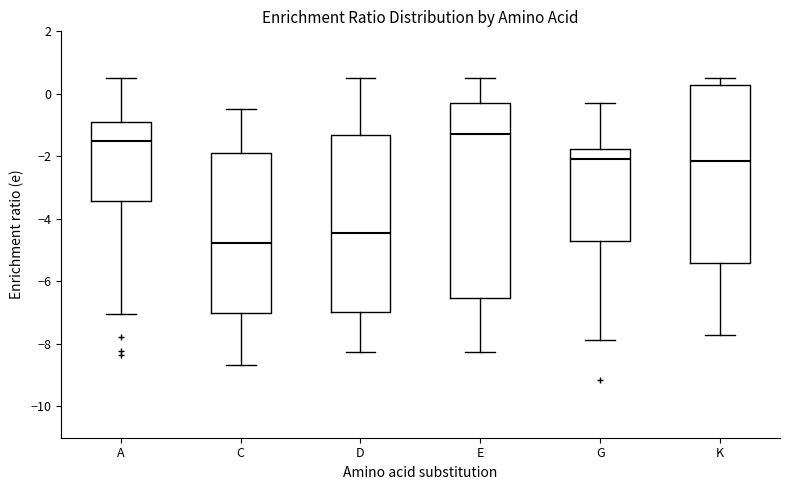

Reading left to right, read every box against the y-axis: the position of its median line, the range the box covers, and the ends of its whiskers. The values are not printed on the chart, so give them approximately, as read against the axis.

A: median -1.4, box -3.4 to -0.8, whiskers -7.0 to 0.6
C: median -4.8, box -7.0 to -2.0, whiskers -8.6 to -0.4
D: median -4.4, box -7.0 to -1.4, whiskers -8.2 to 0.6
E: median -1.2, box -6.6 to -0.4, whiskers -8.2 to 0.6
G: median -2.0, box -4.6 to -1.8, whiskers -7.8 to -0.4
K: median -2.2, box -5.4 to 0.2, whiskers -7.8 to 0.6